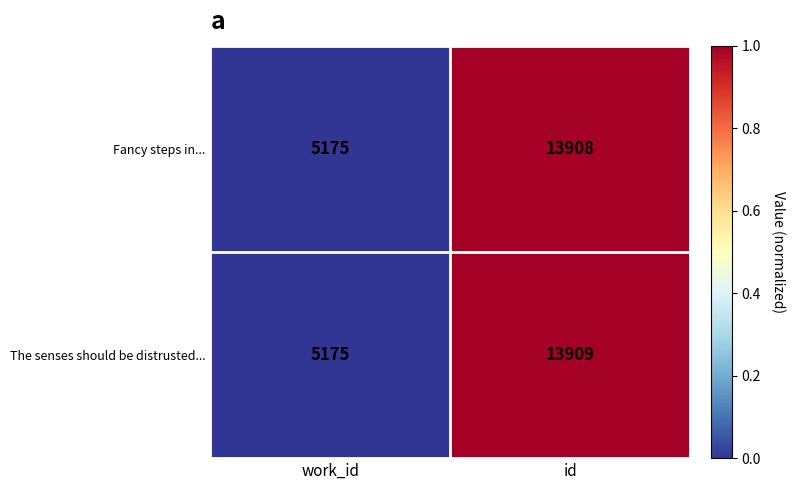

What is the sum of the The senses should be distrusted... values at id and work_id?

19084